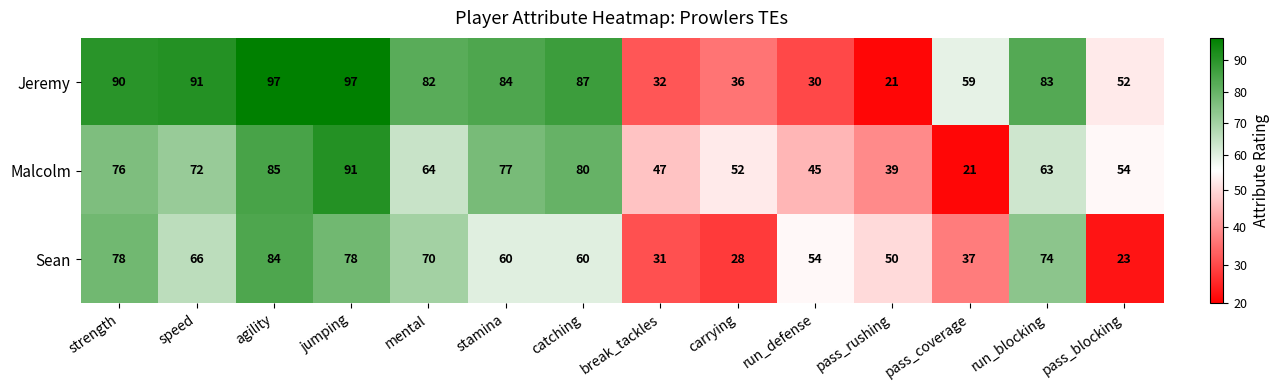

At which label is Sean closest to 53?

run_defense